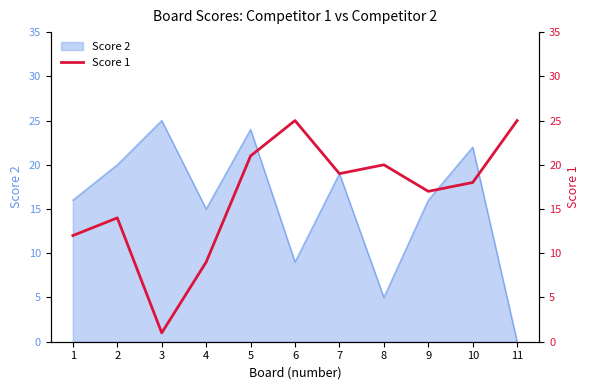

How many data points are less than 18?

5